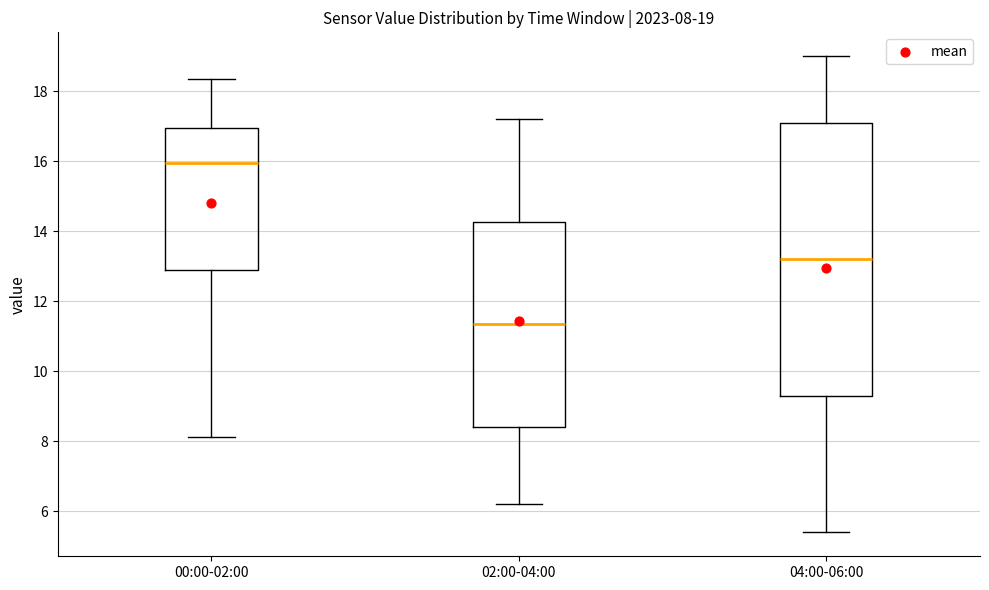

Which box has the highest median line?

00:00-02:00